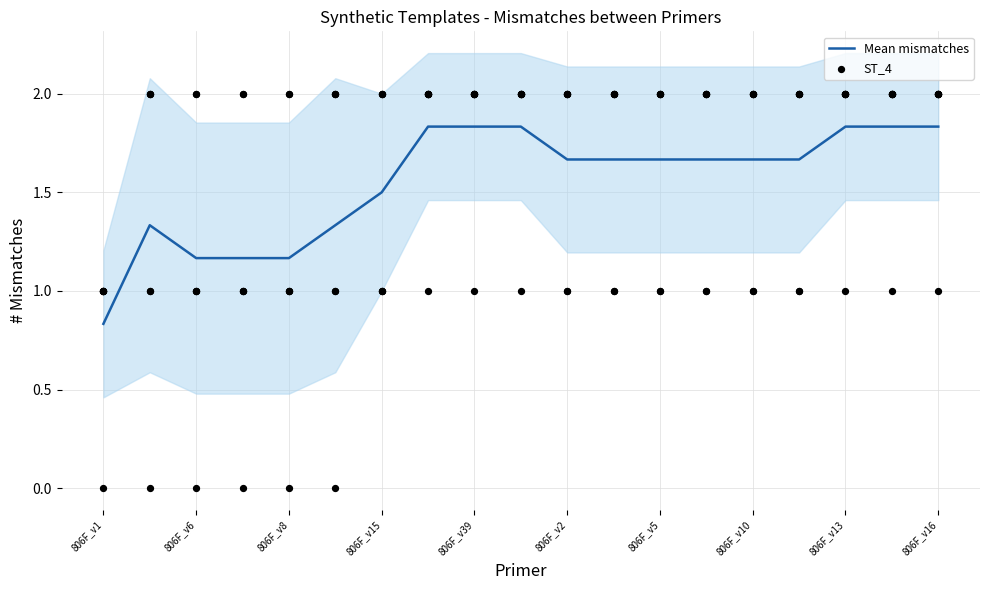

At which label does Mean mismatches reach its minimum?

806F_v1